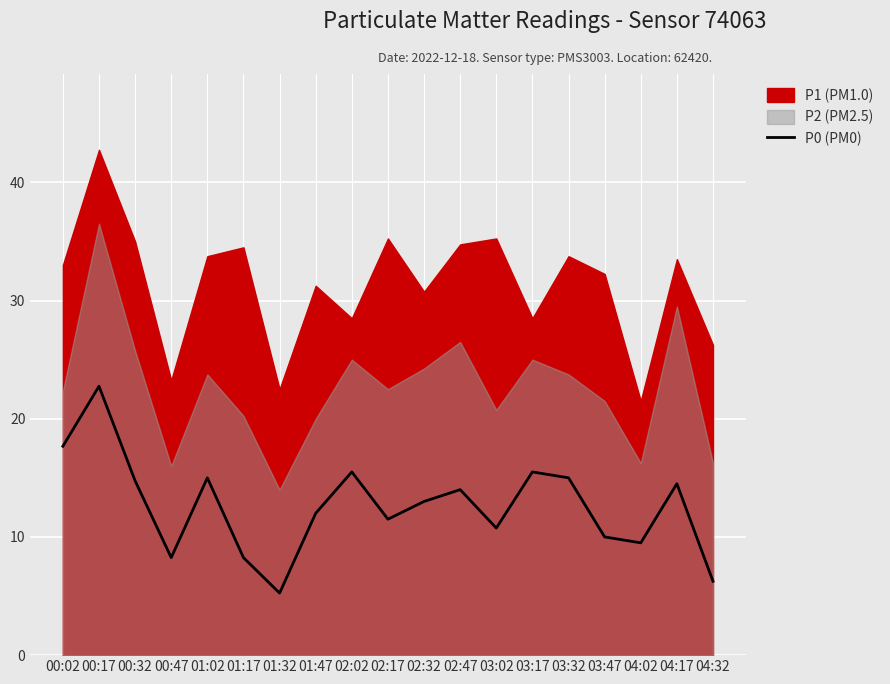

How many values exceed 13?

9